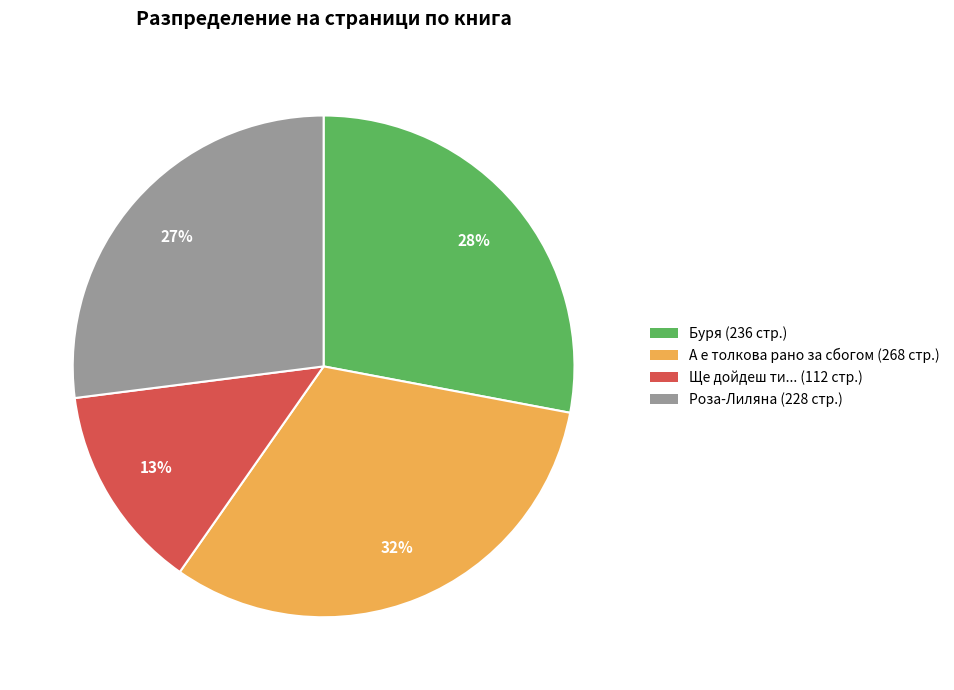

Does any single category account for the majority?

No